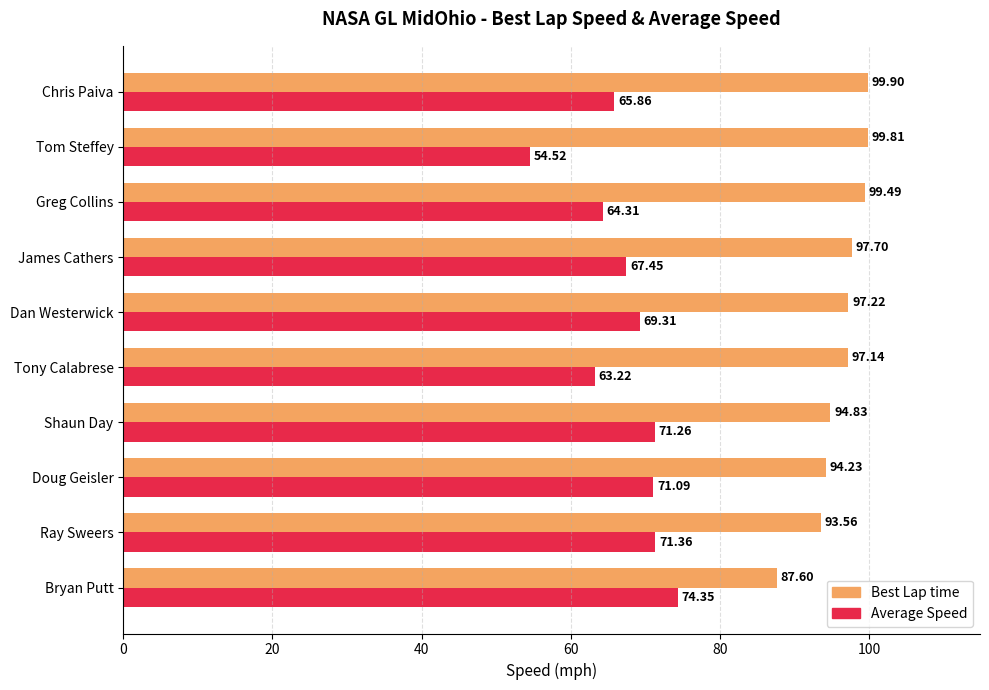

Which category has the lowest value across all series?

Tom Steffey